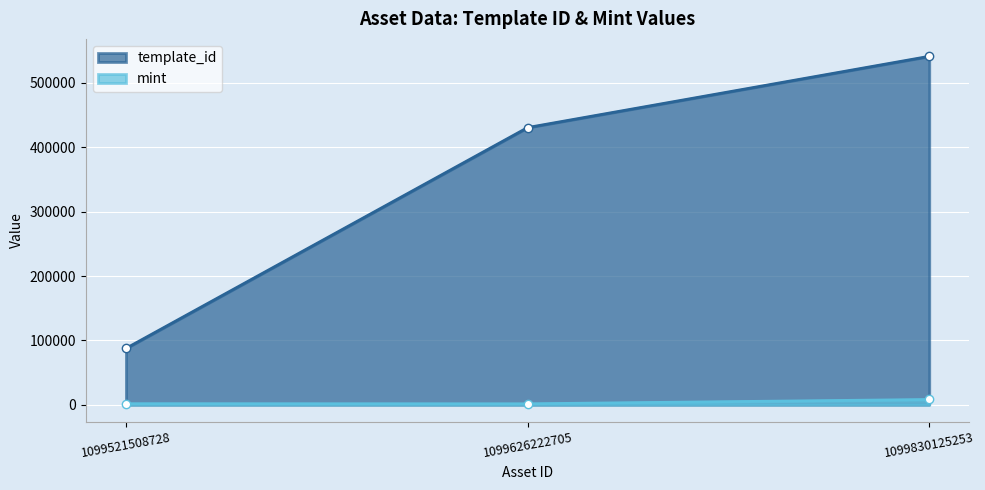

Which series has the largest range (max minus min)?

template_id